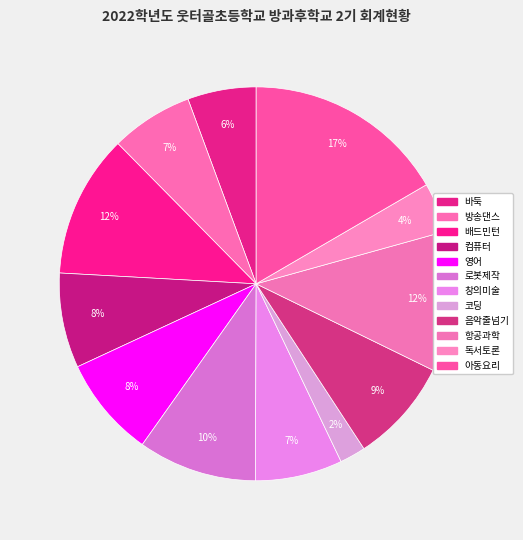

Which slice is the largest?

아동요리